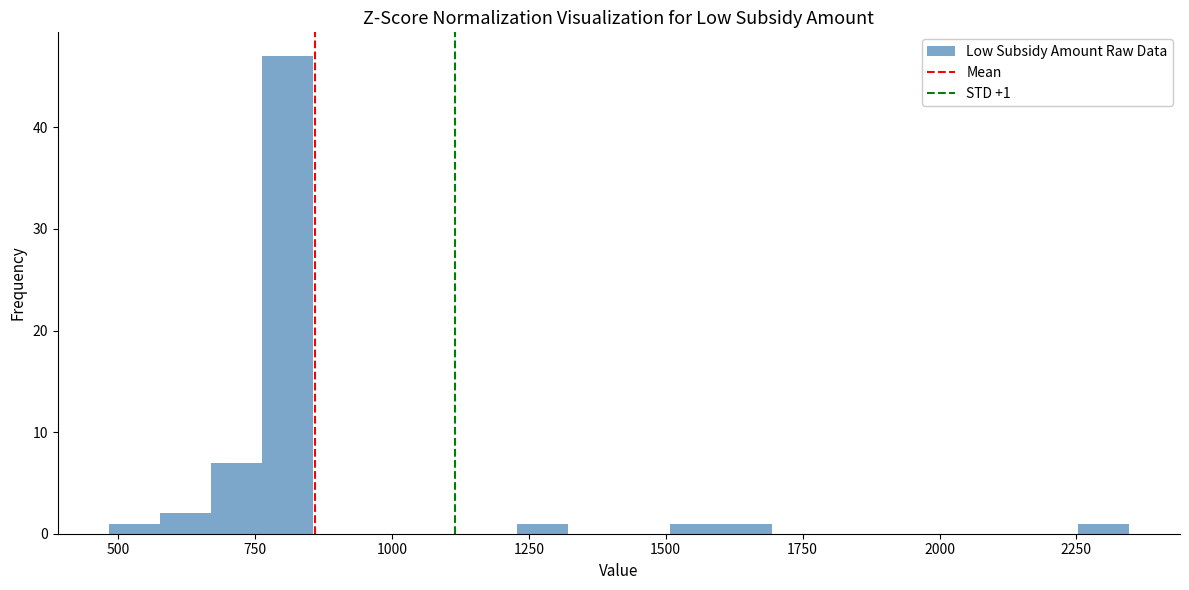

Read against the x-axis, roughly where is the centre of the tallest bar?

800